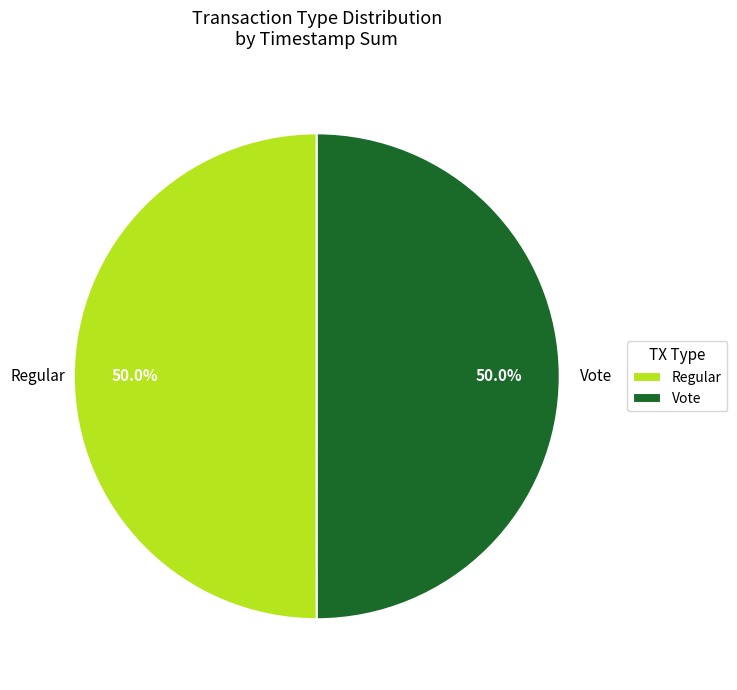

Approximately how many times larger is the value at Vote compared to Regular?

1.0